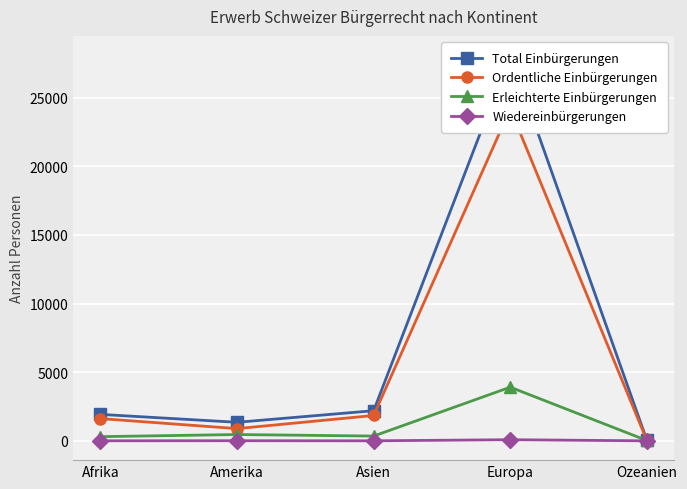

How many values in the Ordentliche Einbürgerungen series exceed 1621?

2